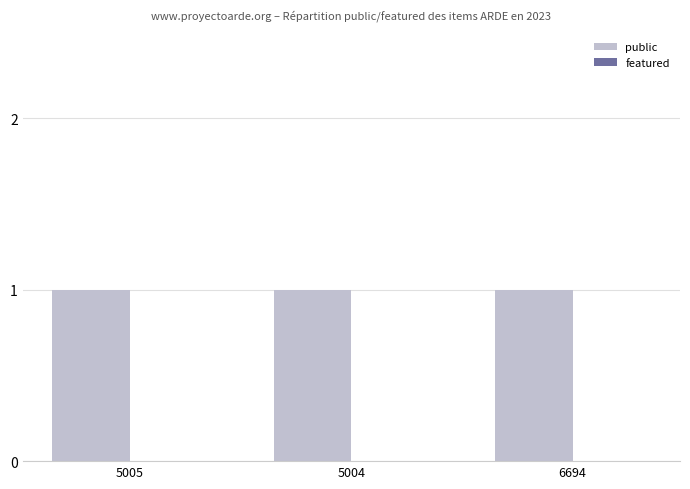

What is the average value of the public series?

1